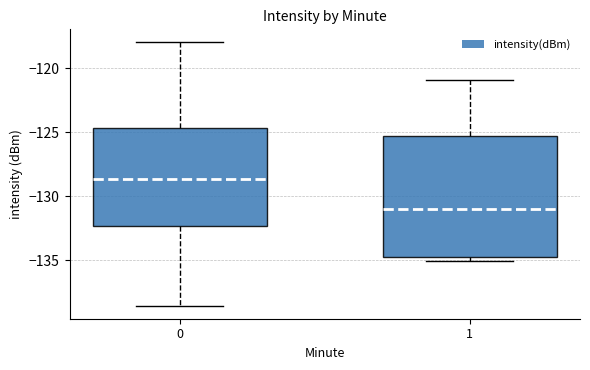

Reading left to right, read every box against the y-axis: the position of its median line, the range the box covers, and the ends of its whiskers. The values are not printed on the chart, so give them approximately, as read against the axis.

0: median -128.5, box -132.5 to -124.5, whiskers -138.5 to -118.0
1: median -131.0, box -134.5 to -125.5, whiskers -135.0 to -121.0